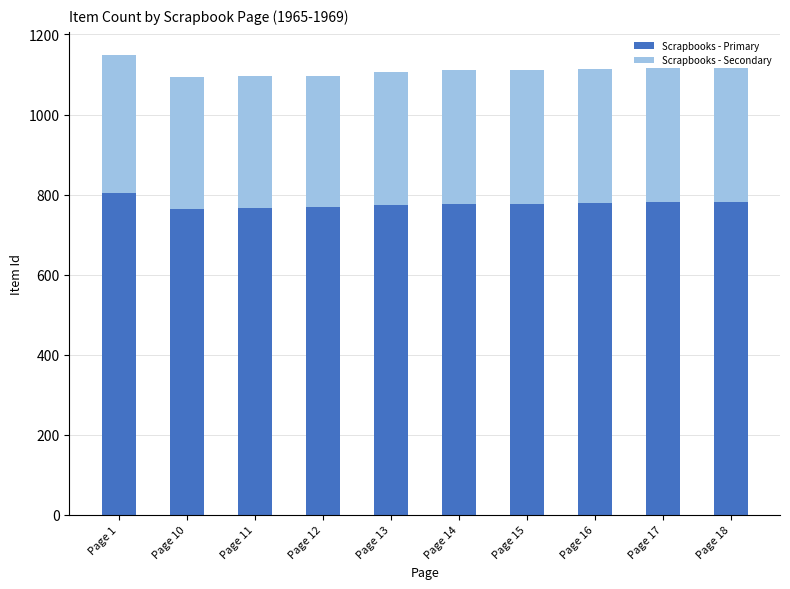

What is the sum of all Scrapbooks - Primary values?

7774.2